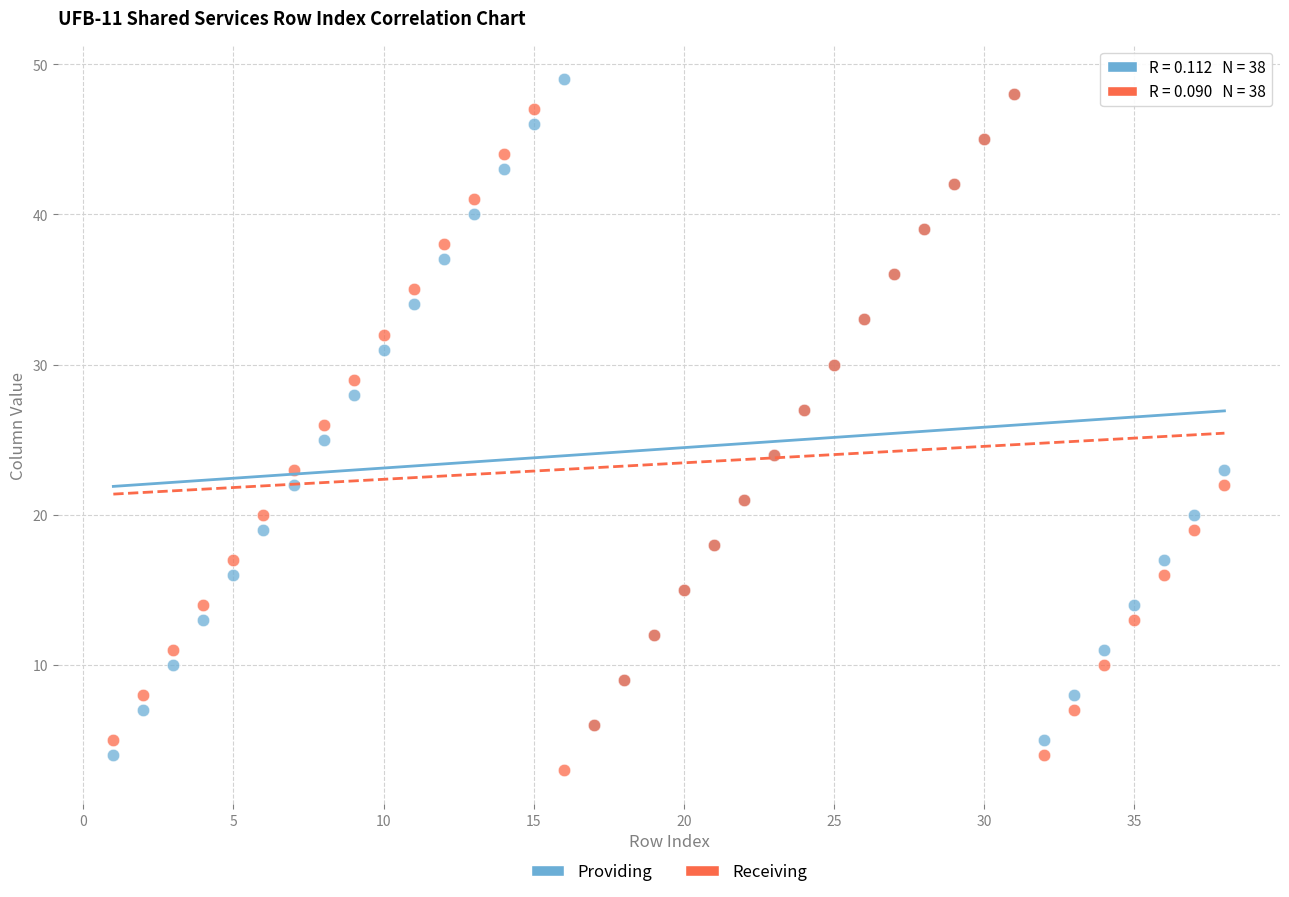

What are all the series names shown in the legend?

Providing, Receiving